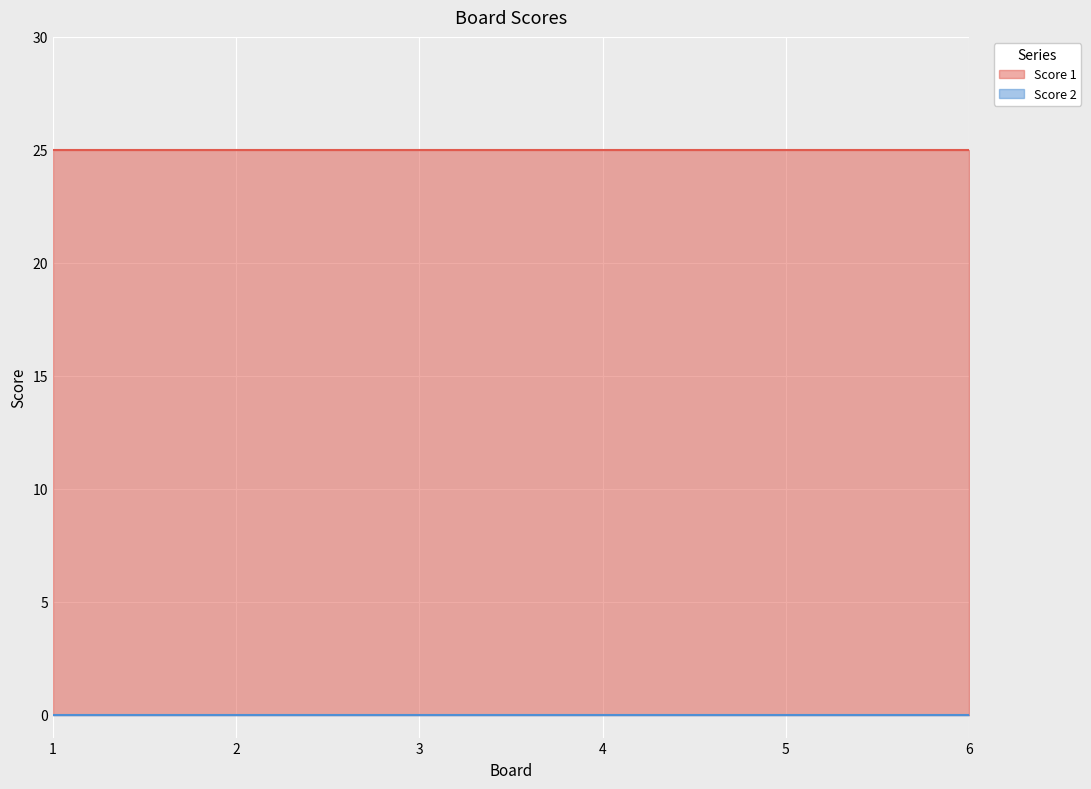

What is the greatest value displayed?

25